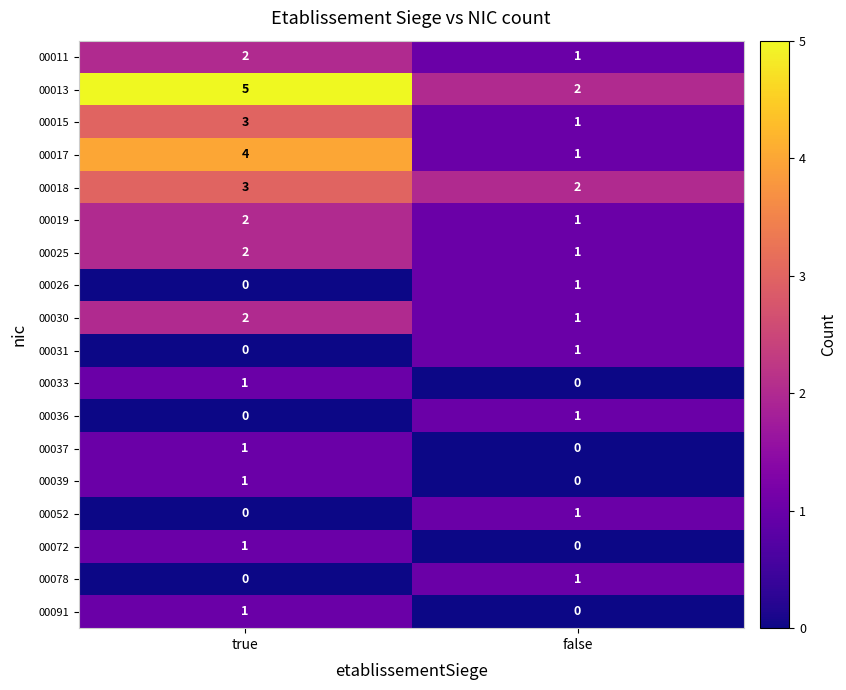

What is the spread (max minus min) of values at false?

2